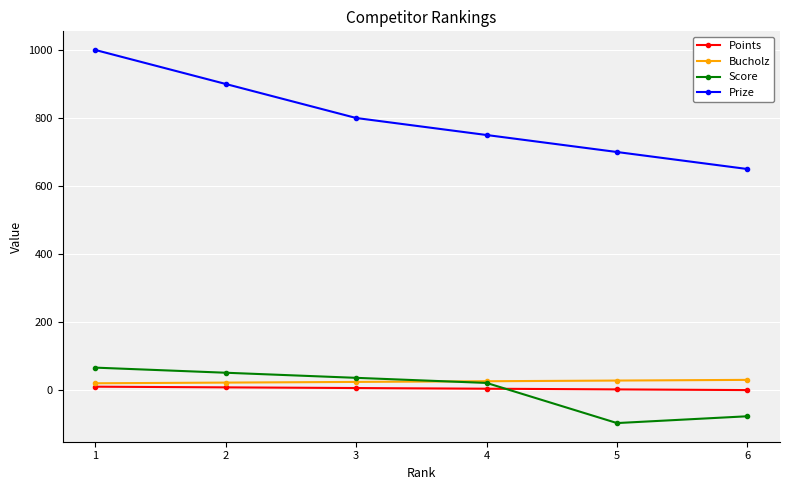

Which series has the widest spread of values?

Prize